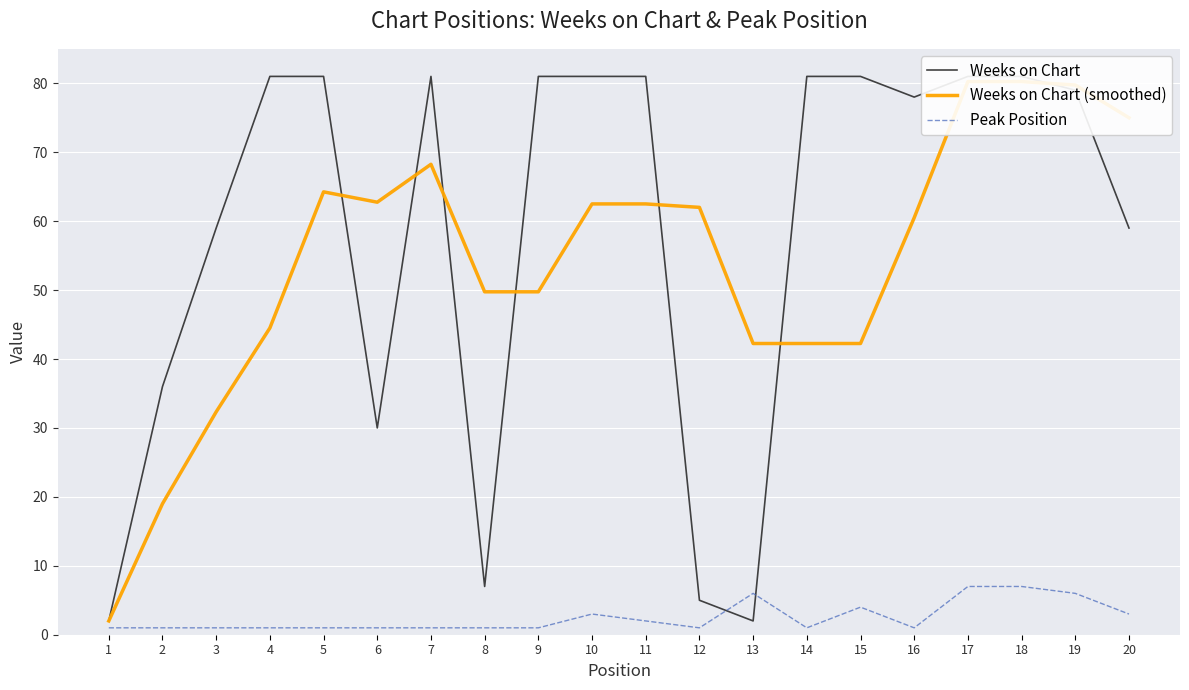

The Peak Position series shows 1.0 at 16. True or false?

True